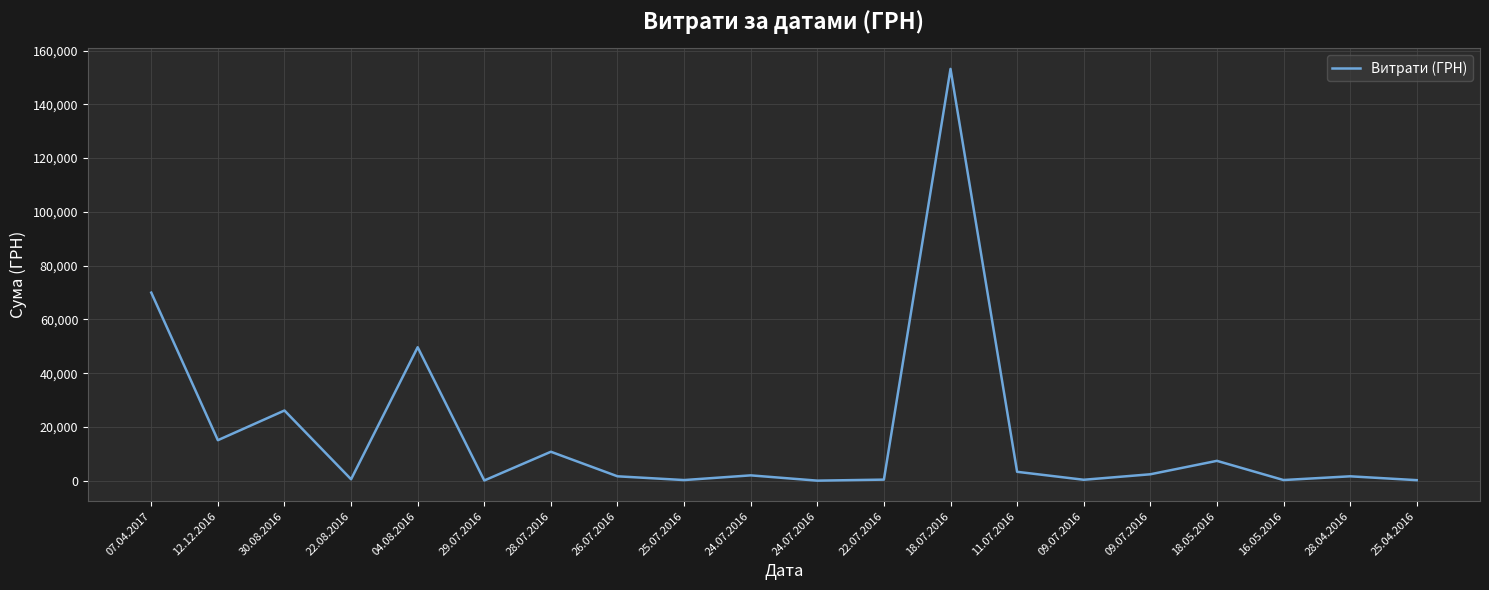

Where does the data first go above 1997?

07.04.2017